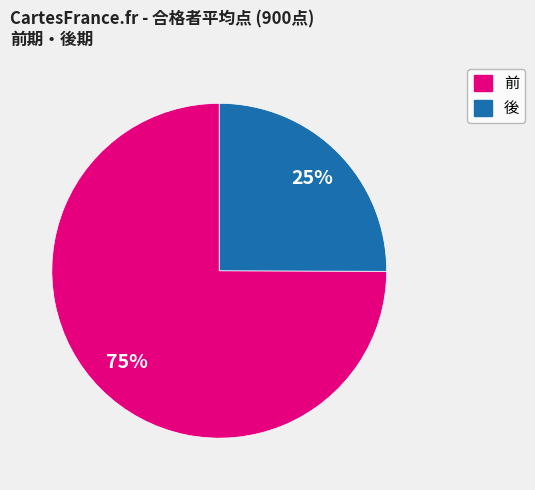

Is there a majority slice in this chart?

Yes